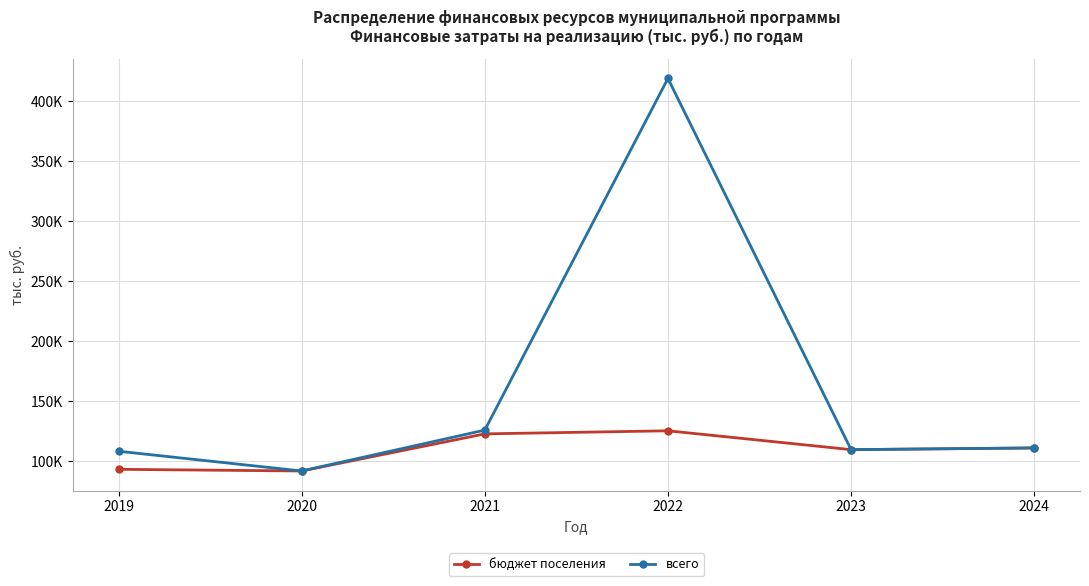

What is the total value across all series at 2020?

184027.0